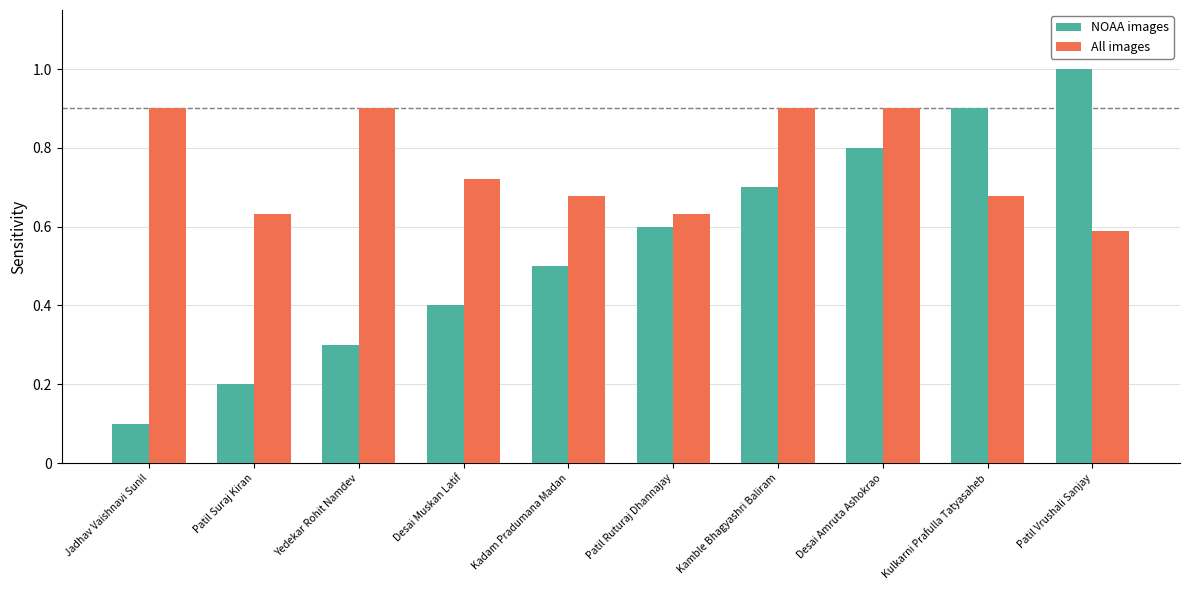

The NOAA images series shows 0.2 at Jadhav Vaishnavi Sunil. True or false?

False